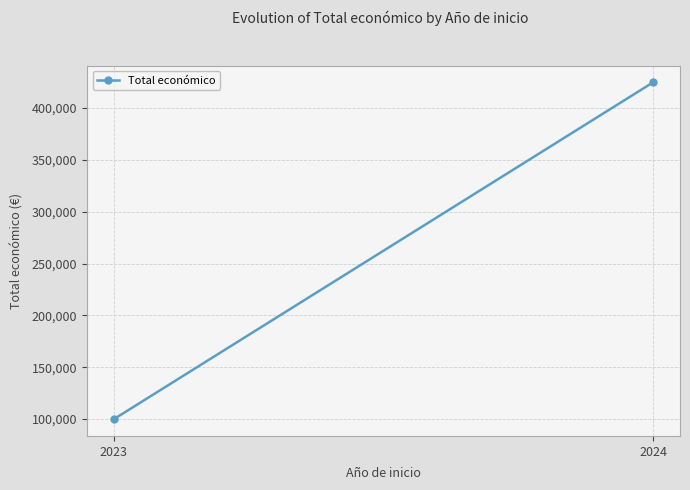

Which has a higher value, 2023 or 2024?

2024